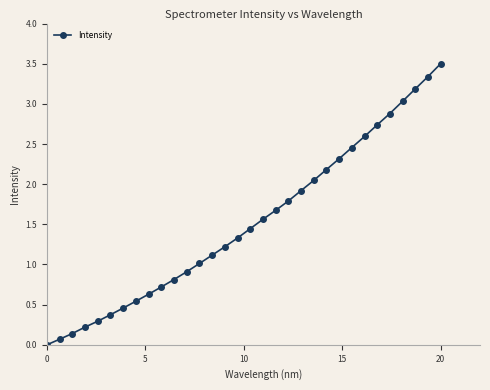

What is the maximum value shown in the chart?

3.5